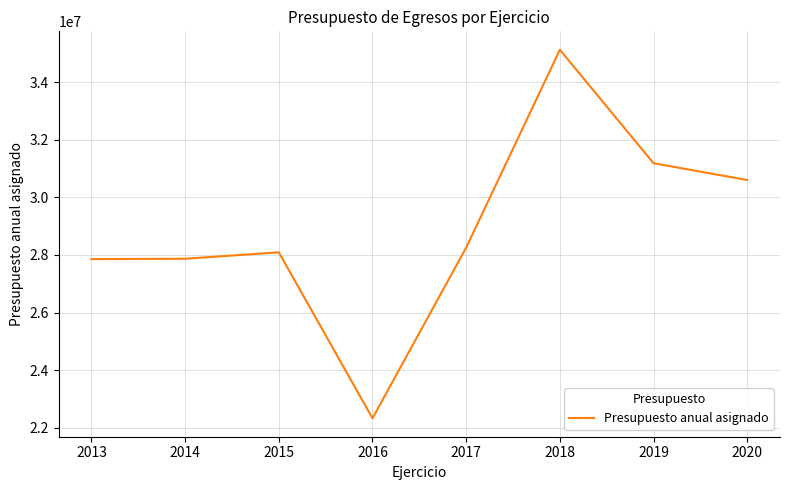

What is the approximate value at 2019?

31191316.0